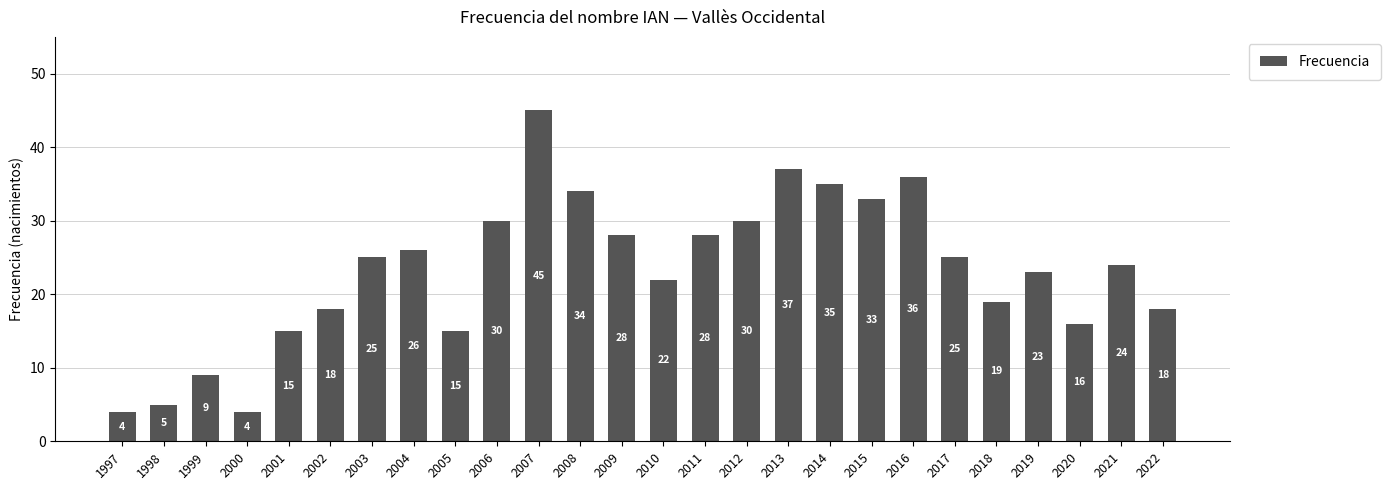

Reading left to right, extract all data points from this chart.

1997=4	1998=5	1999=9	2000=4	2001=15	2002=18	2003=25	2004=26	2005=15	2006=30	2007=45	2008=34	2009=28	2010=22	2011=28	2012=30	2013=37	2014=35	2015=33	2016=36	2017=25	2018=19	2019=23	2020=16	2021=24	2022=18